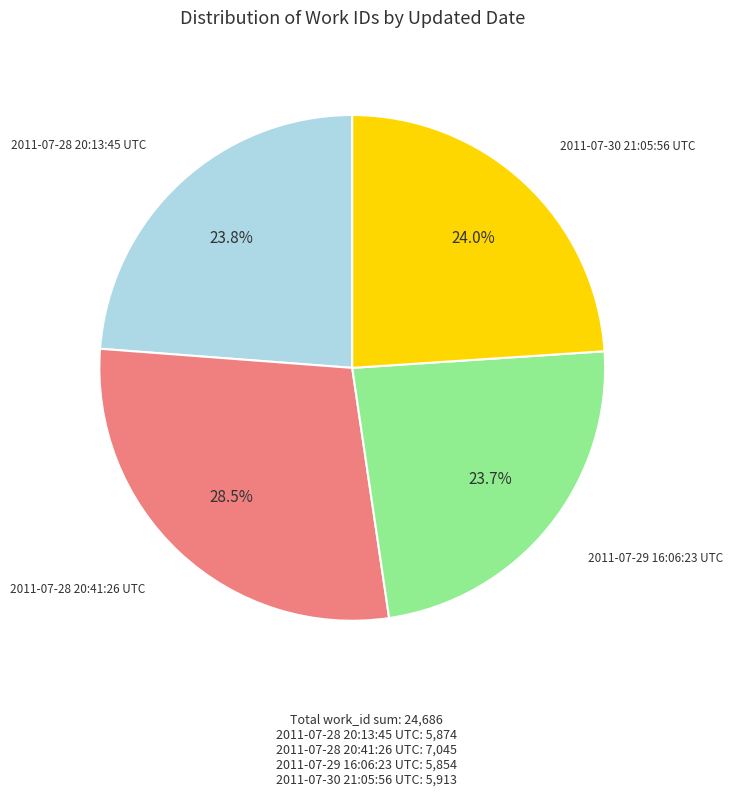

Does any single category account for the majority?

No